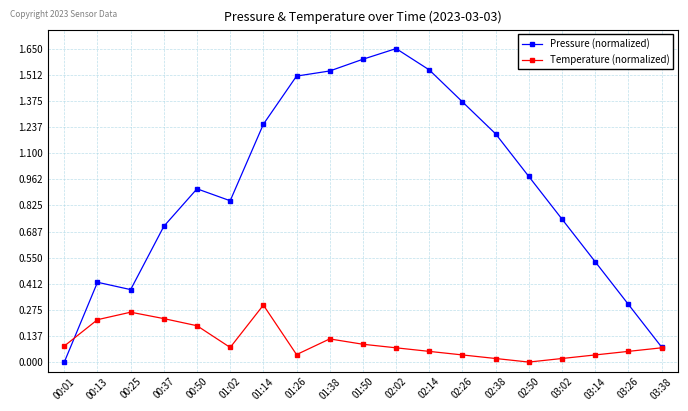

List the series in order of their overall mean, lowest first.

Temperature (normalized), Pressure (normalized)